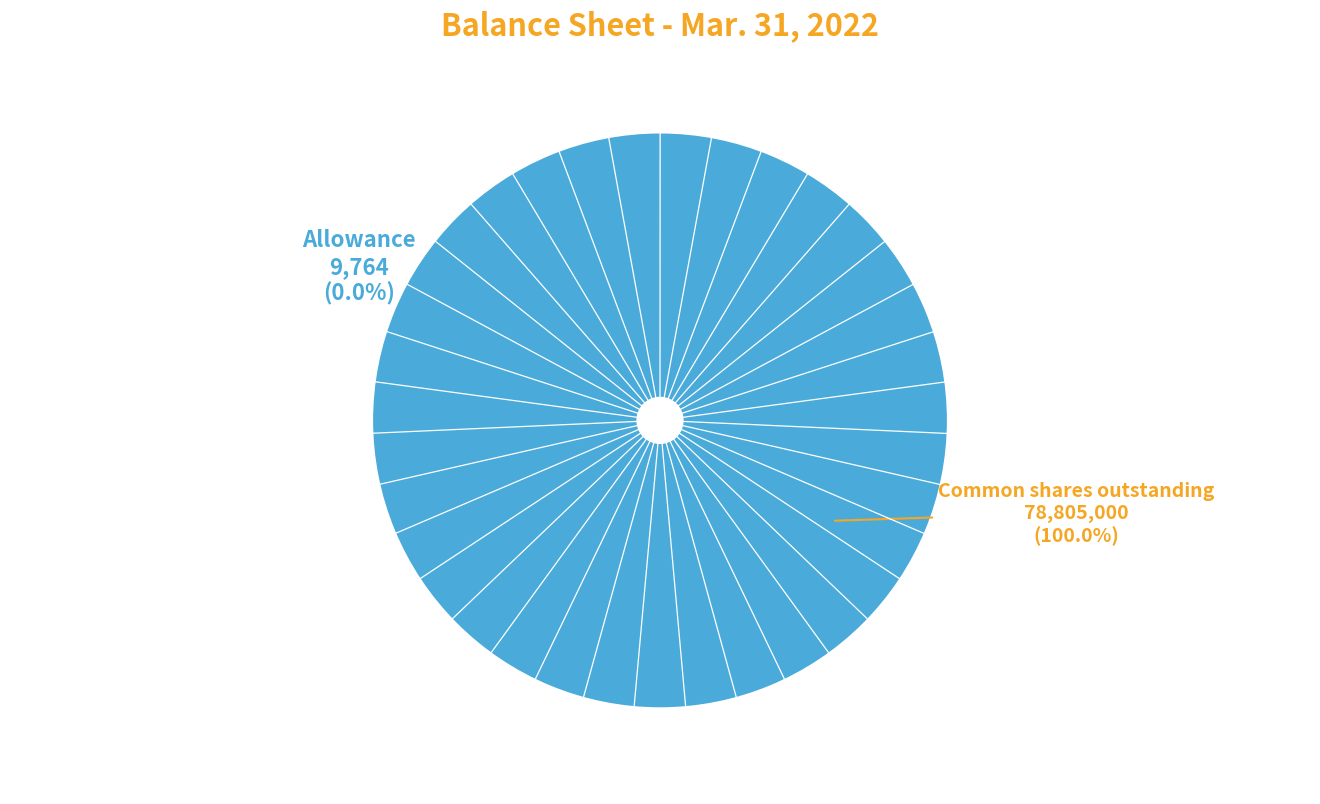

Between Allowance for doubtful accounts and Common stock, shares outstanding, which is larger?

Common stock, shares outstanding